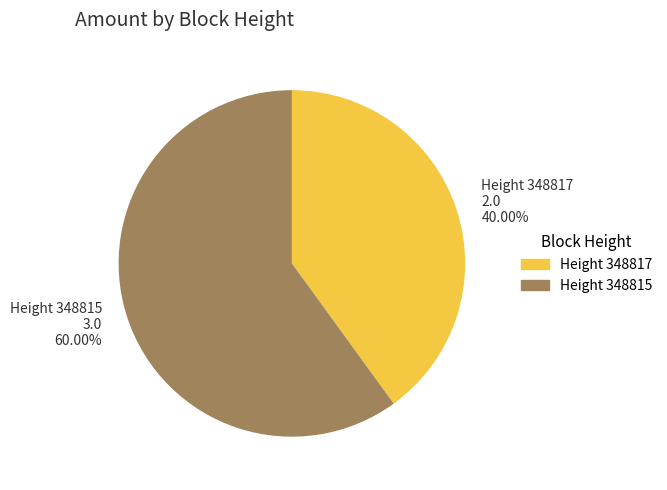

Does any single category account for the majority?

Yes